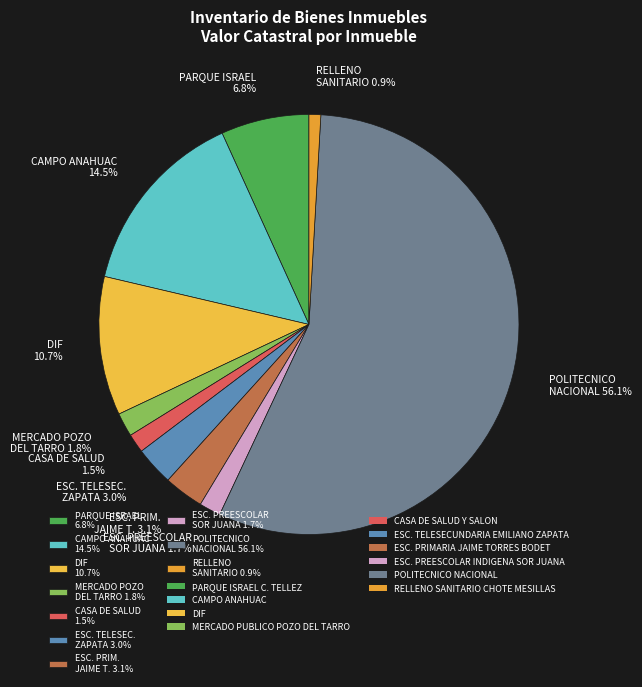

Which category has the smallest portion of the pie?

RELLENO SANITARIO 0.9%